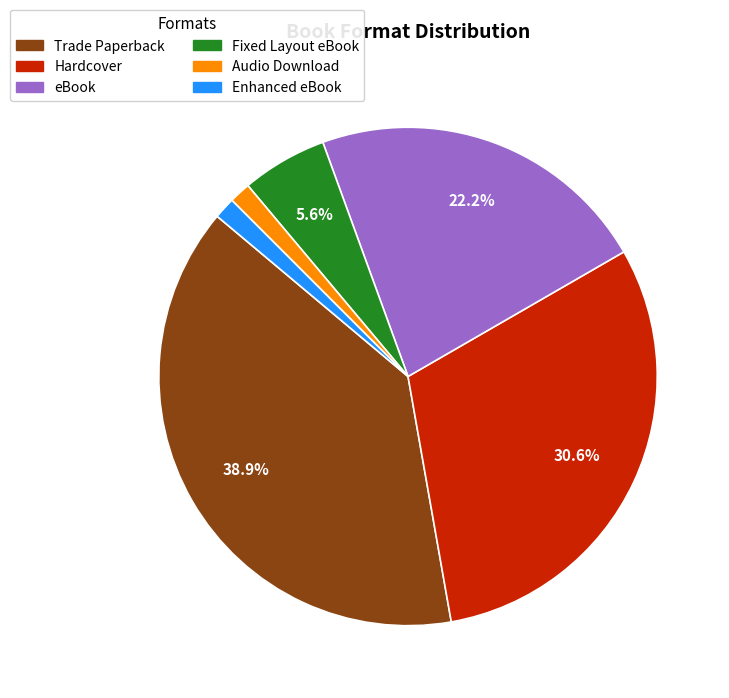

What percentage is the eBook slice, to the nearest percent?

22%